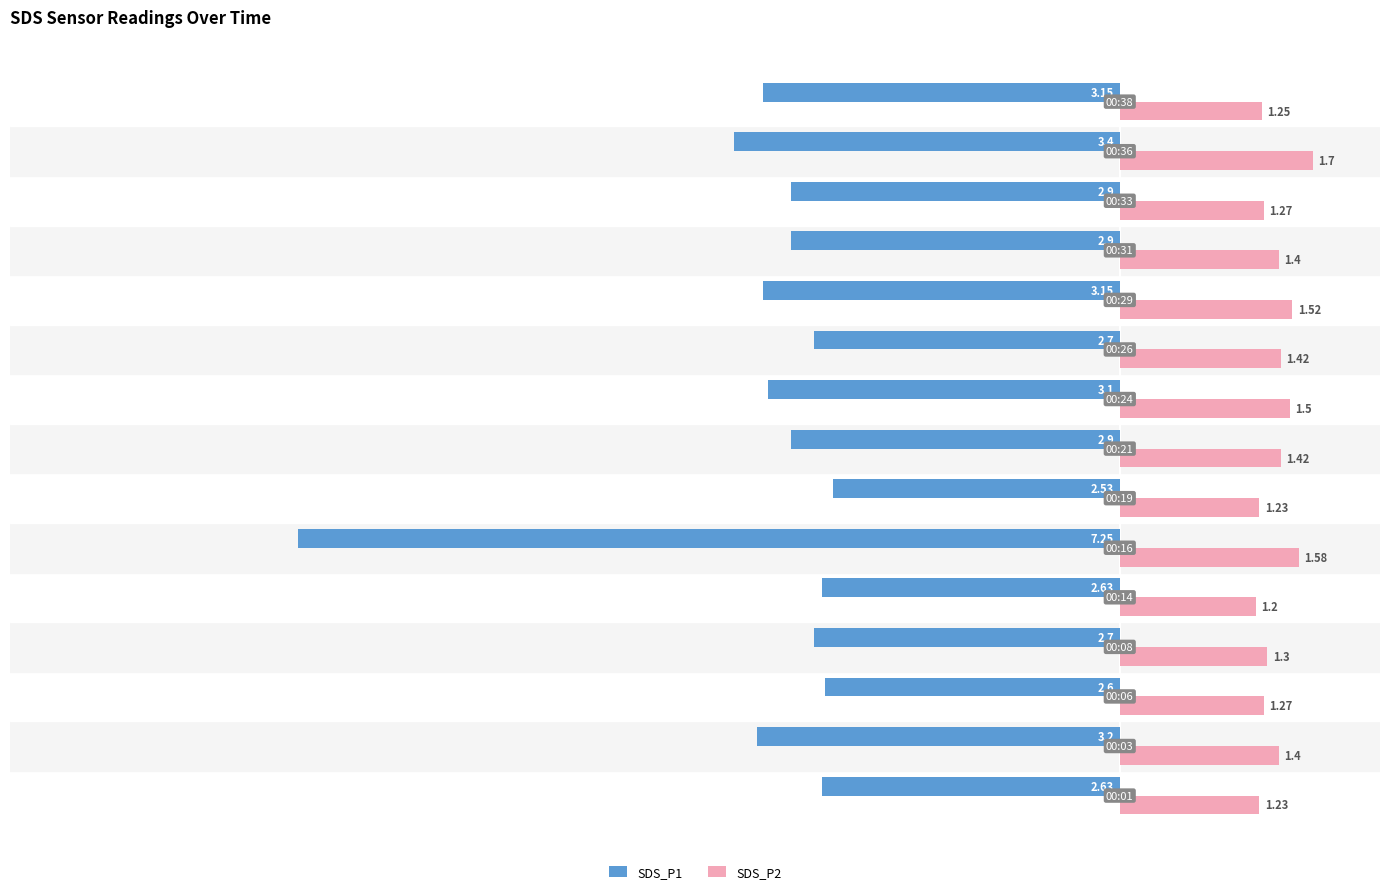

What is the maximum value shown in the chart?

1.7